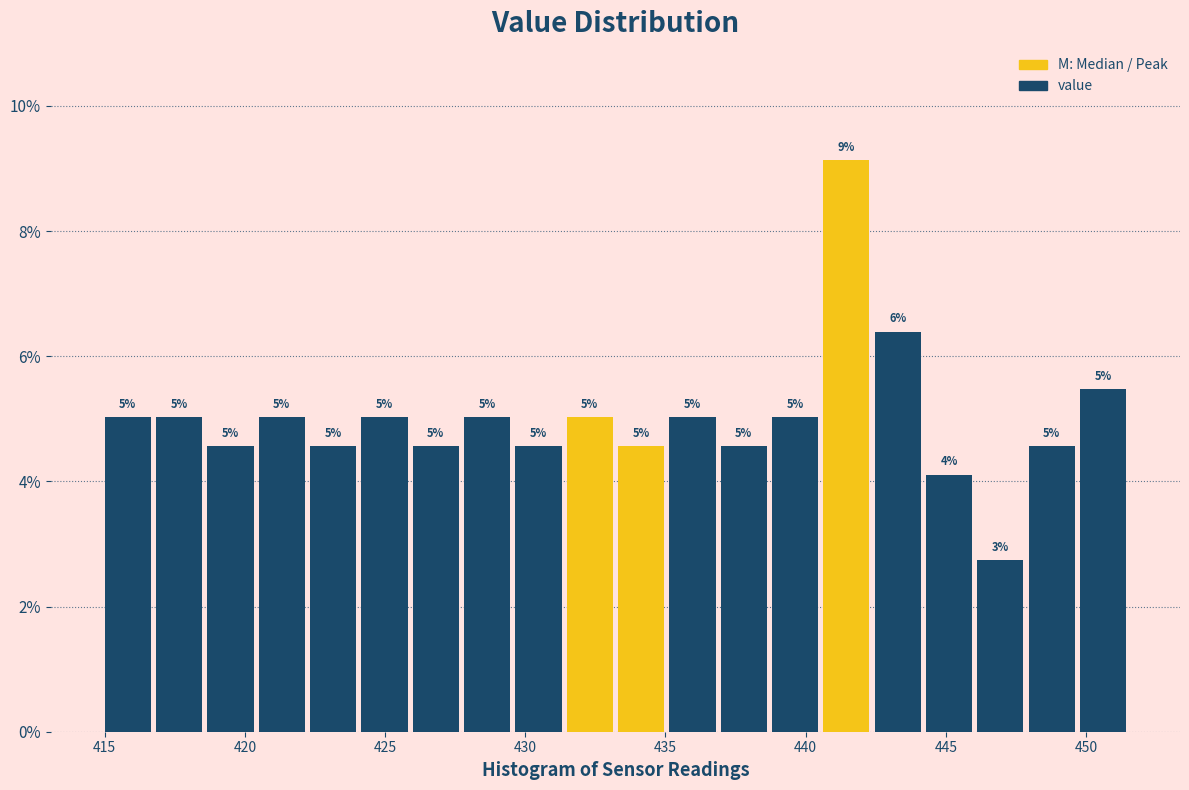

Read against the x-axis, roughly where is the centre of the tallest bar?

441.5